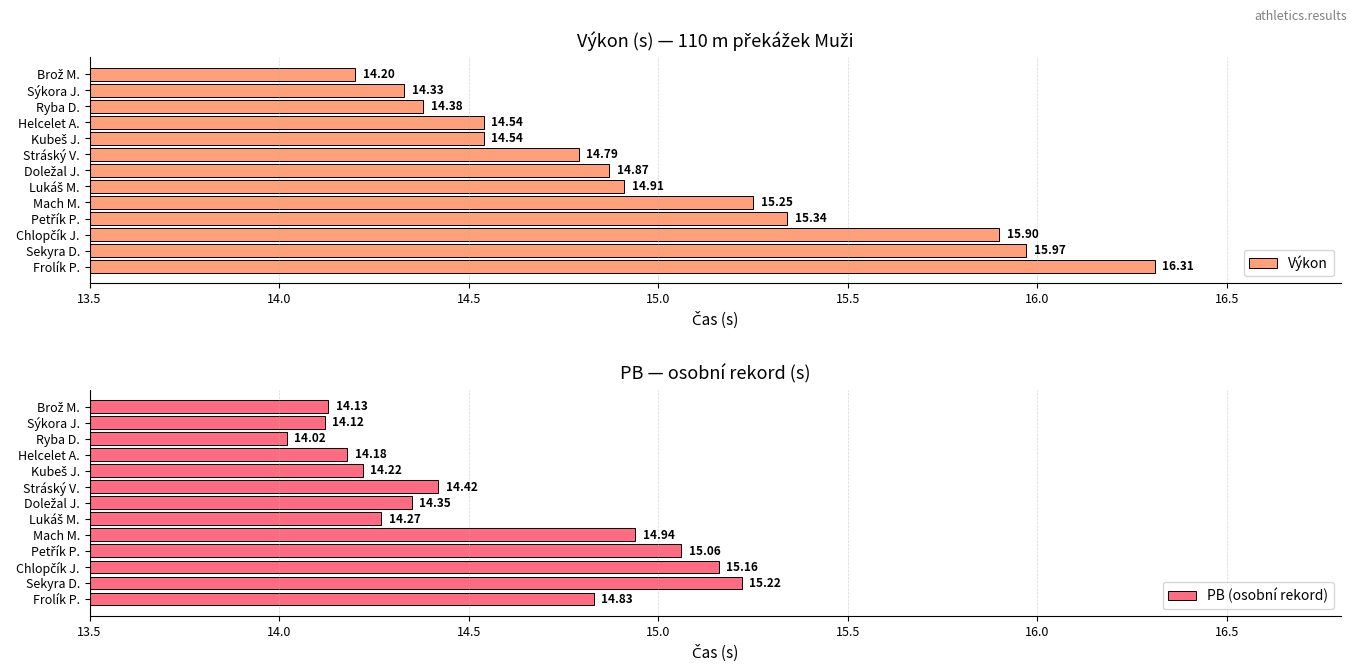

Rank the series by their average value, from highest to lowest.

Výkon, PB (osobní rekord)